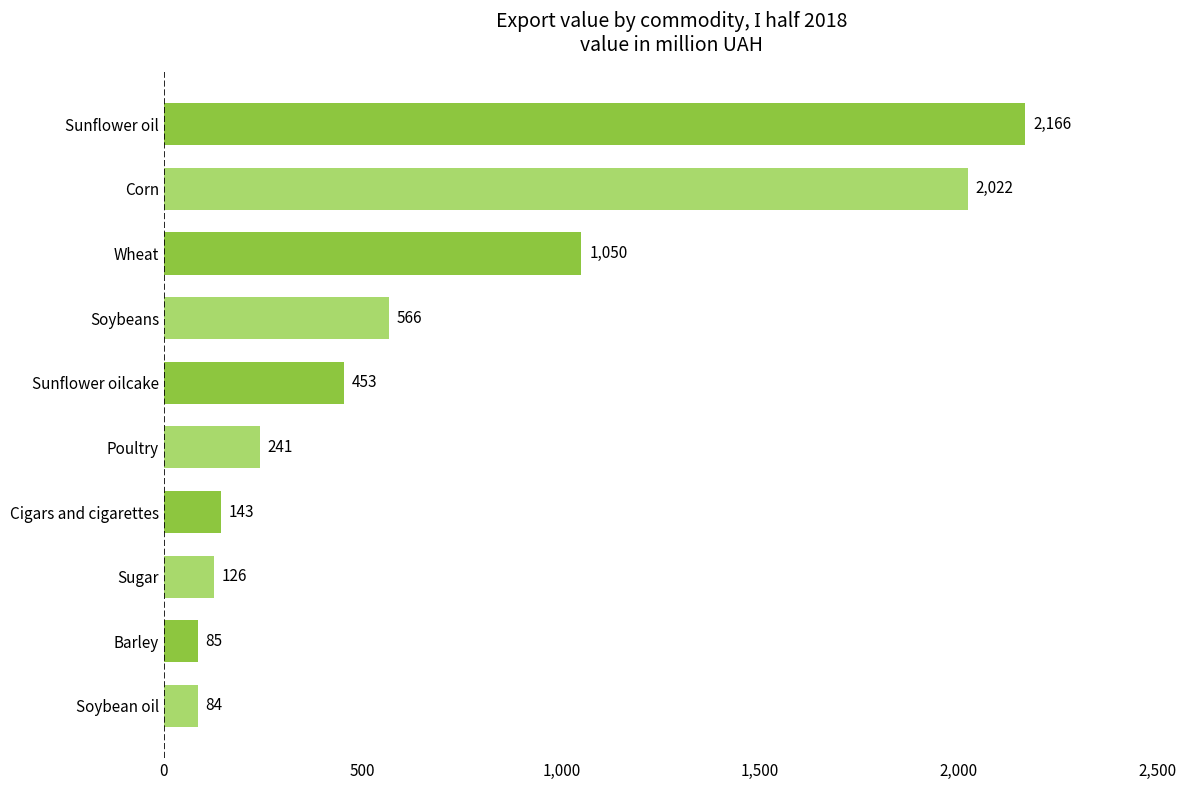

What is the average value?

693.7